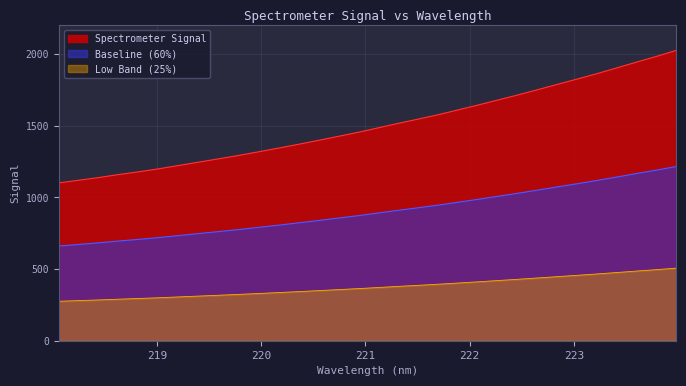

Which has a higher value, 221.4993 or 222.6447?

222.6447